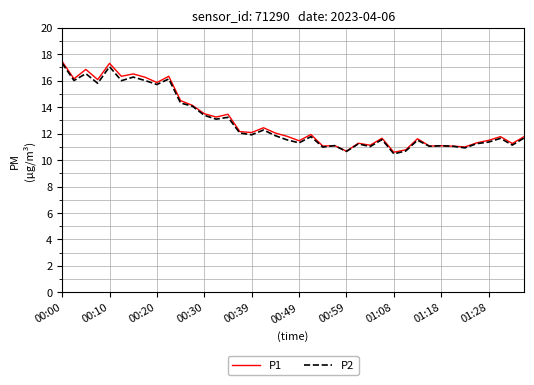

What is the minimum value for P1?

10.6